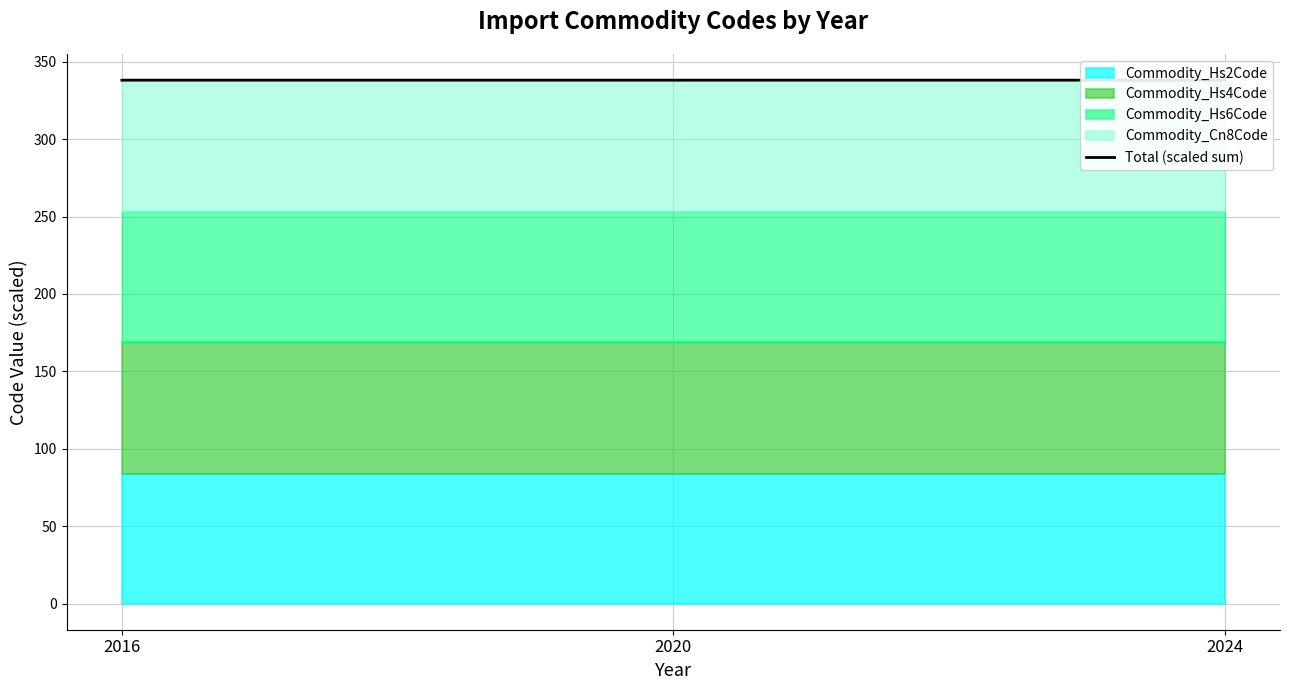

Rank the categories by value from lowest to highest.

2016, 2024, 2020